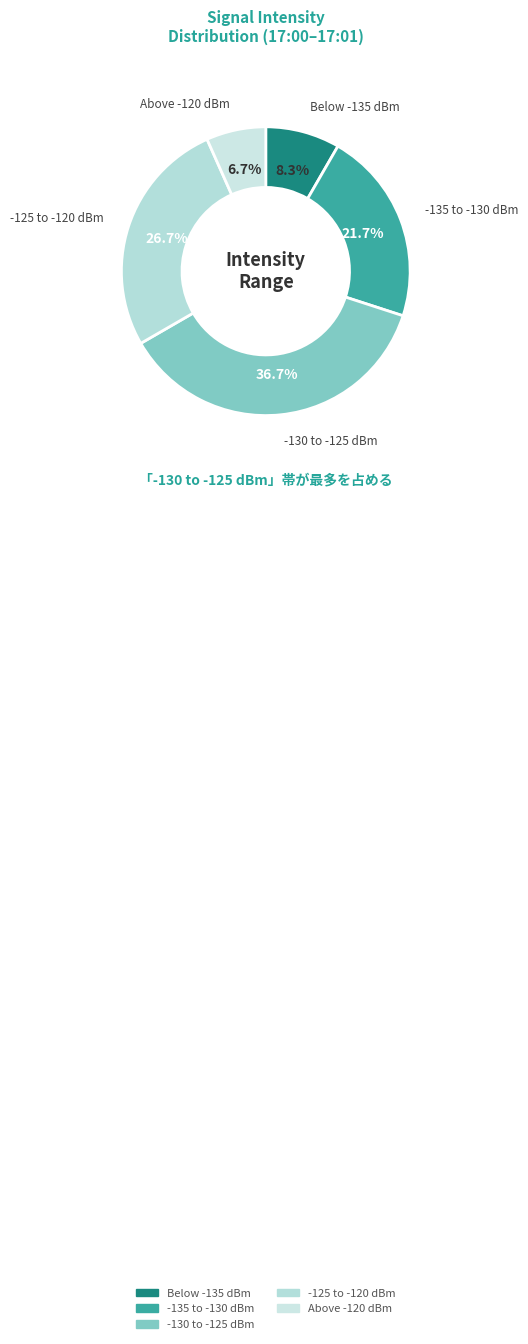

Count the number of slices in the pie.

5